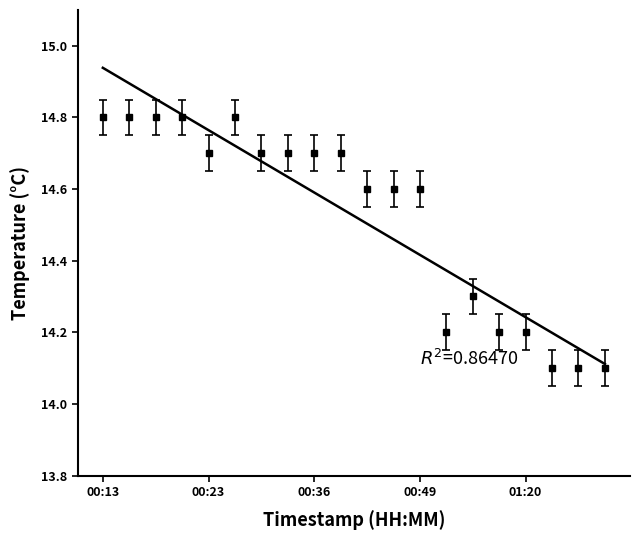

True or false: temperature and humidity cross at least once.

False